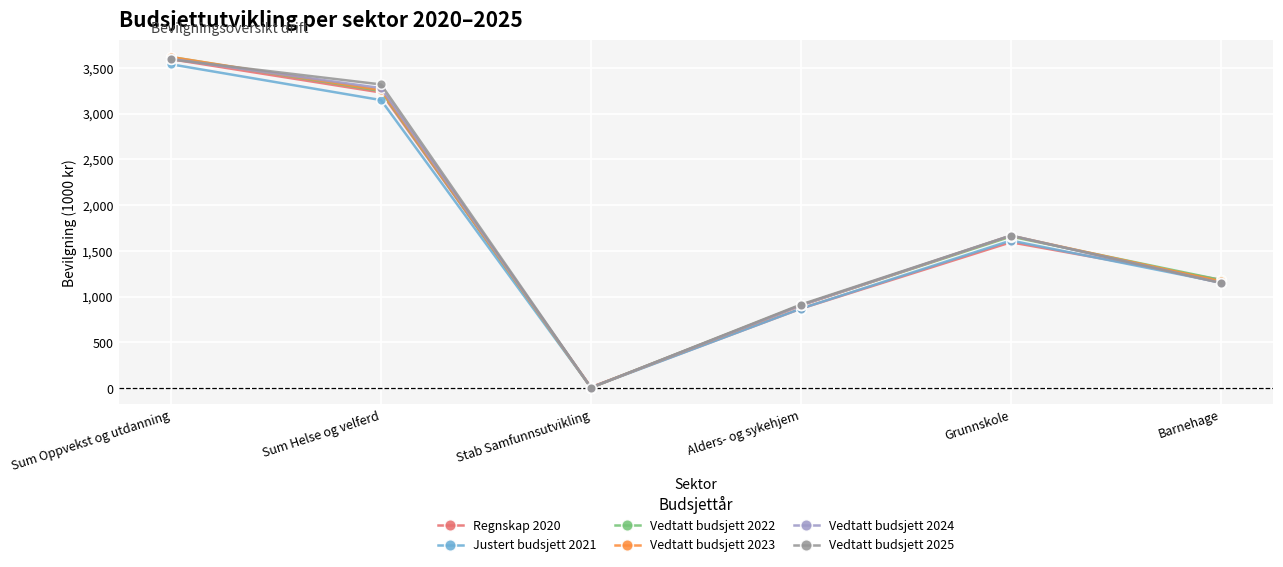

List the labels in order of Vedtatt budsjett 2022 value, smallest first.

Stab Samfunnsutvikling, Alders- og sykehjem, Barnehage, Grunnskole, Sum Helse og velferd, Sum Oppvekst og utdanning